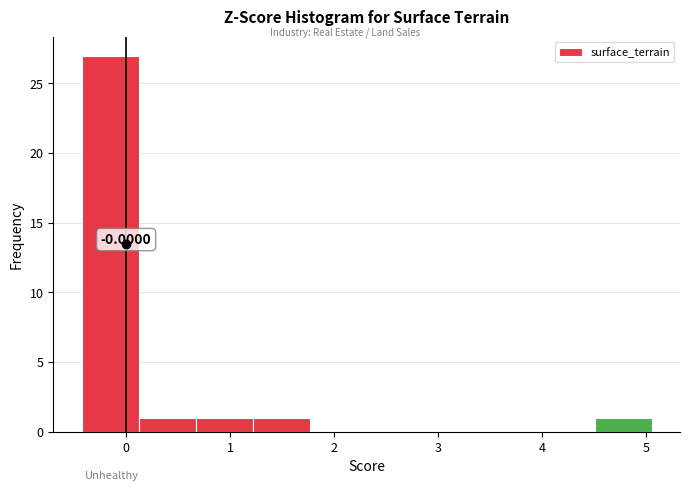

Over which range of the x-axis is the bar tallest?

-0.4 to 0.1